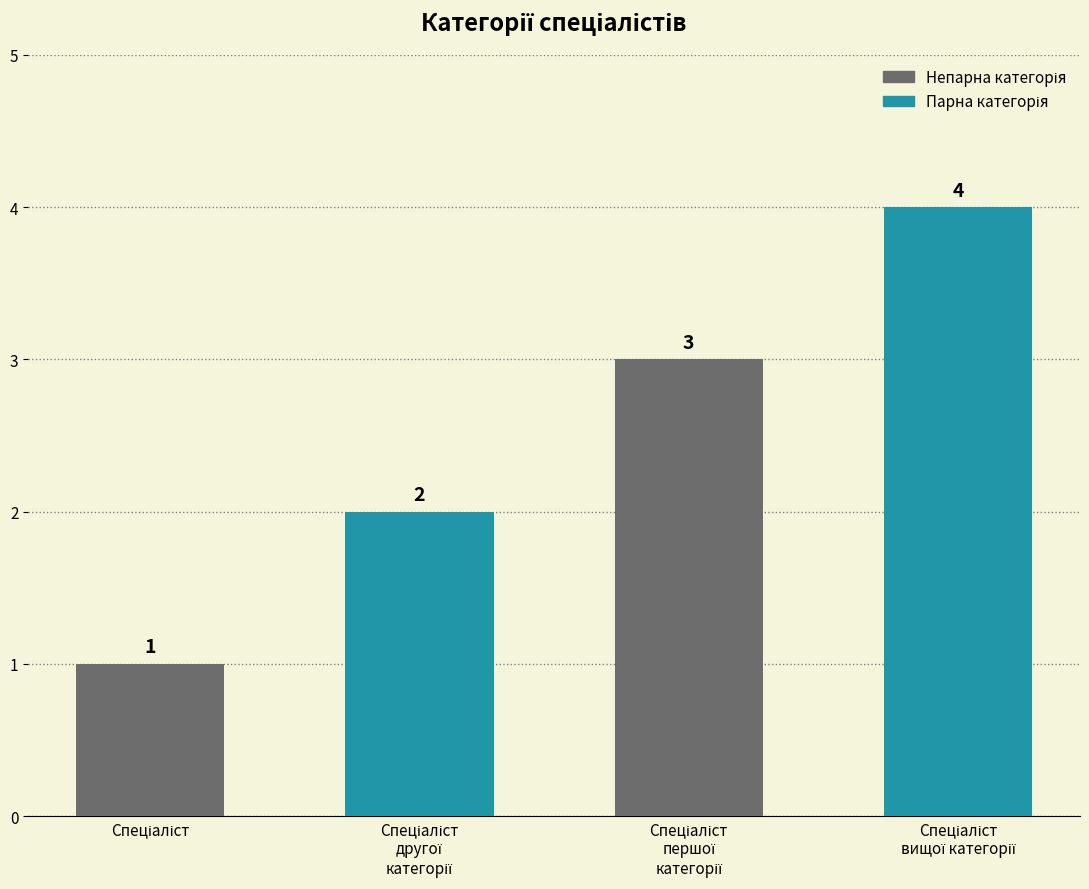

What is the maximum value shown in the chart?

4